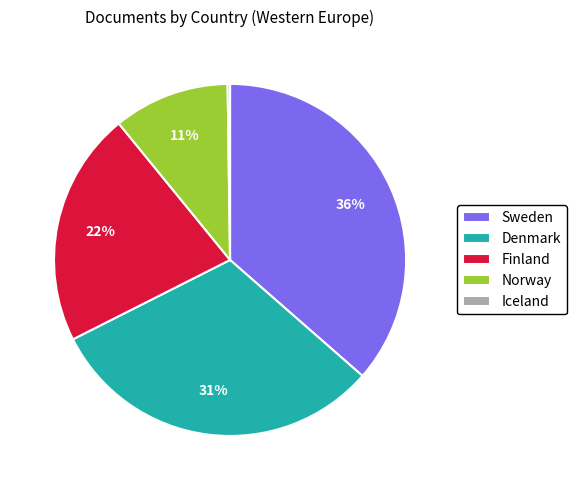

Do Norway and Denmark together represent more than half of the pie?

No